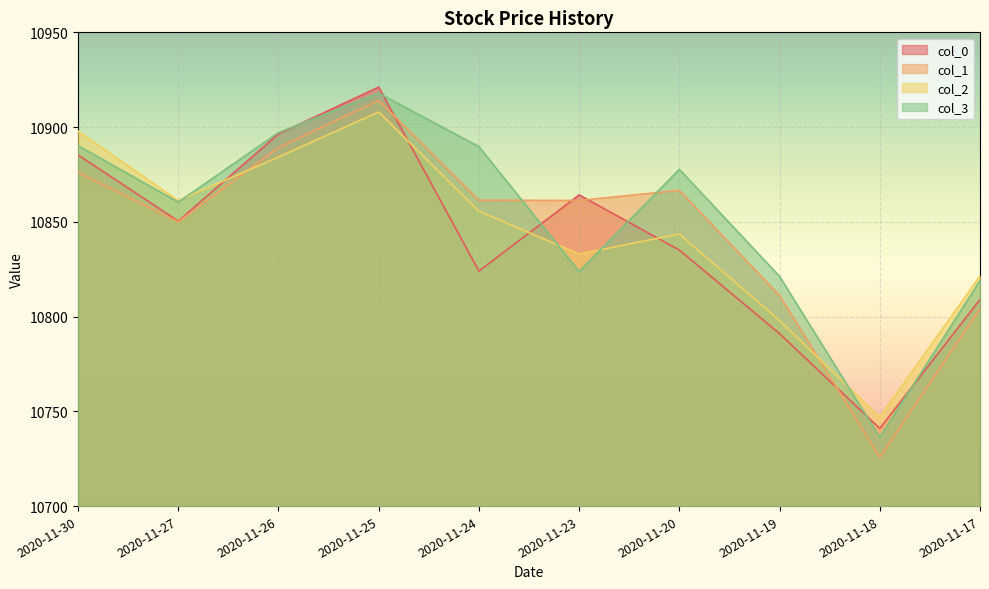

In col_1, how many points are higher than both neighbors (excluding endpoints)?

2